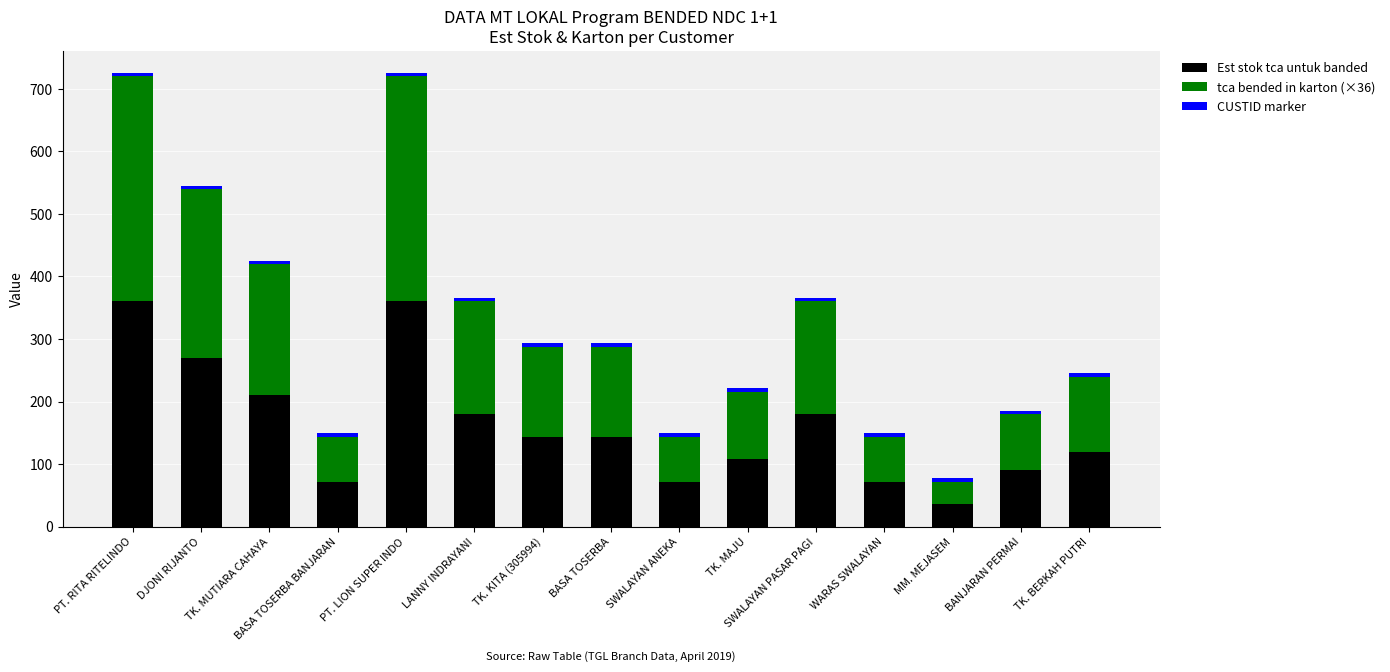

Which category has the lowest value in the Est stok tca untuk banded series?

MM. MEJASEM